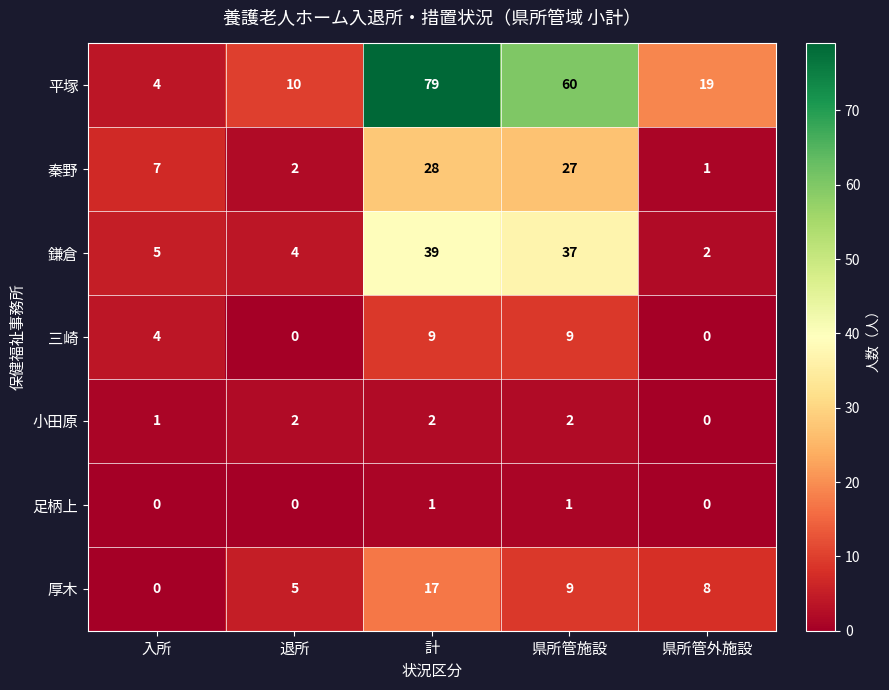

What is the spread (max minus min) of values at 入所?

7